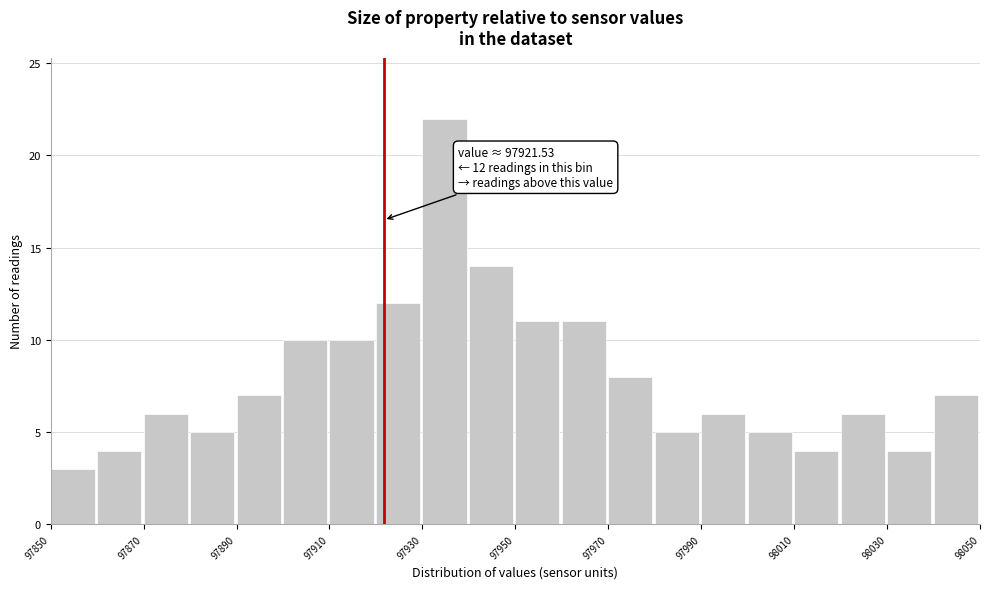

Which range on the x-axis has the tallest bar?

97930 to 97940